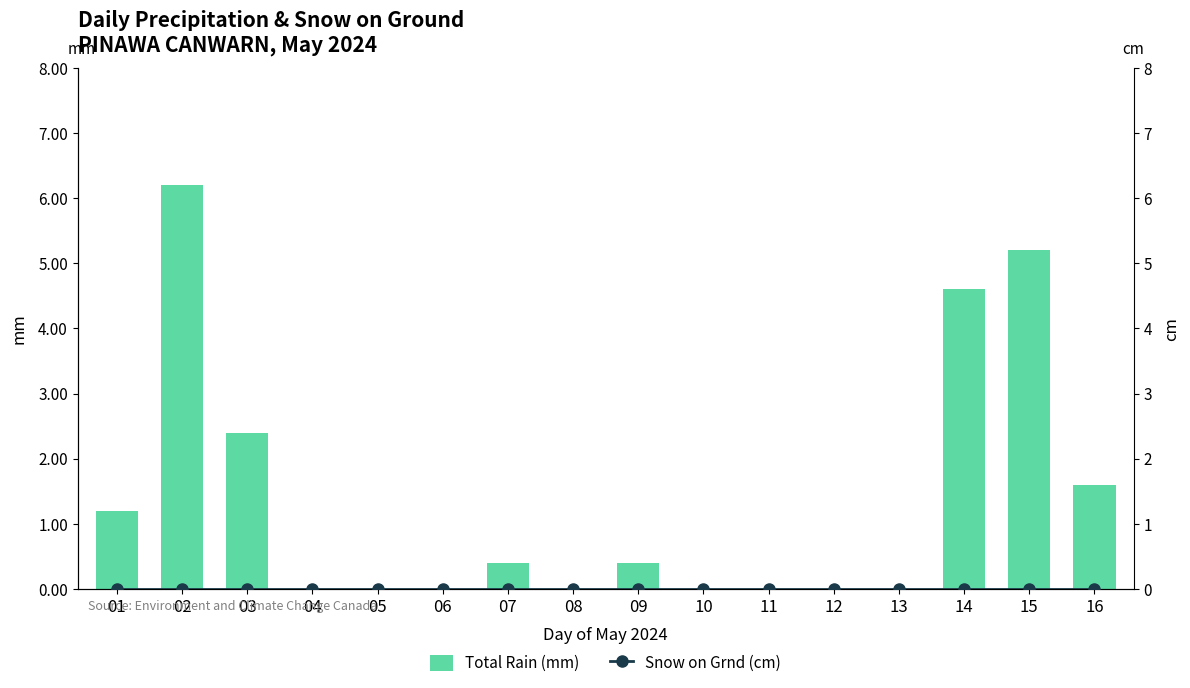

What is the greatest value displayed?

6.2